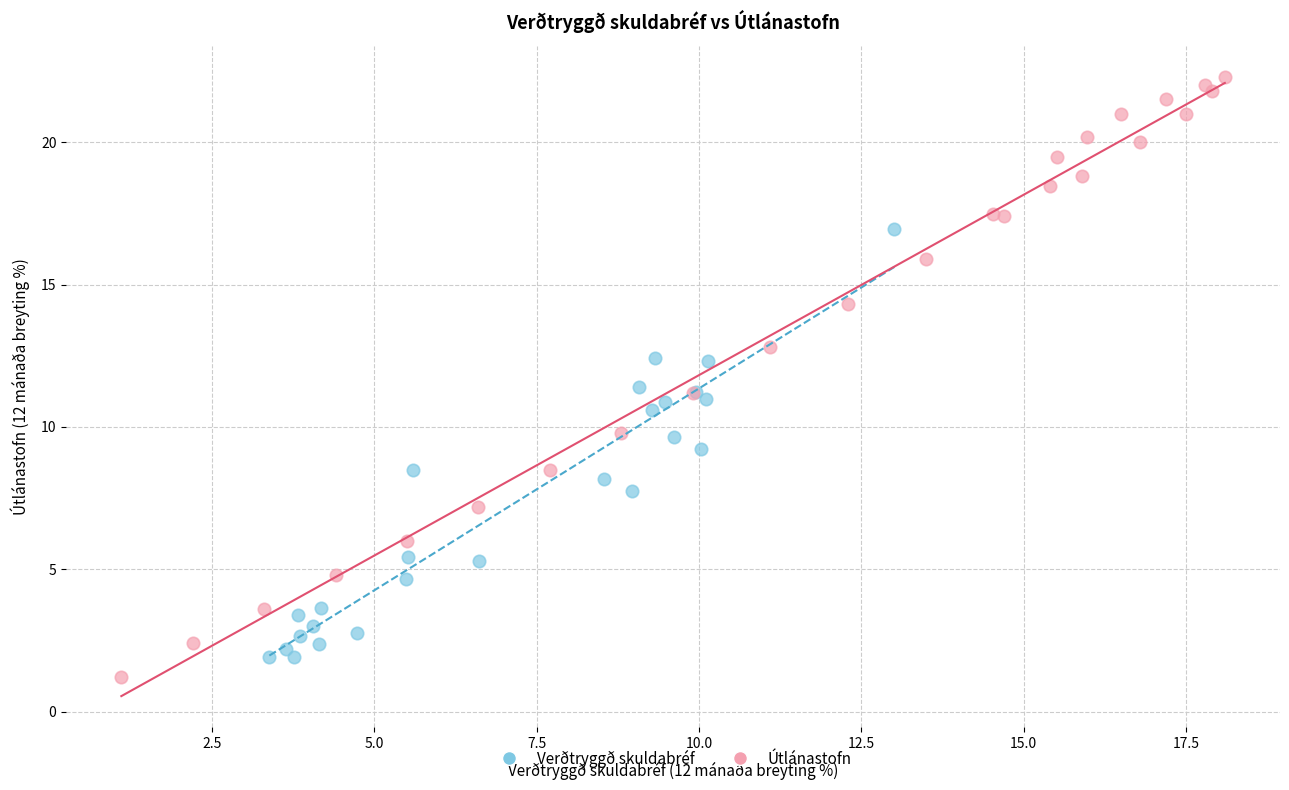

Which series has the largest Y range (max minus min)?

Útlánastofn